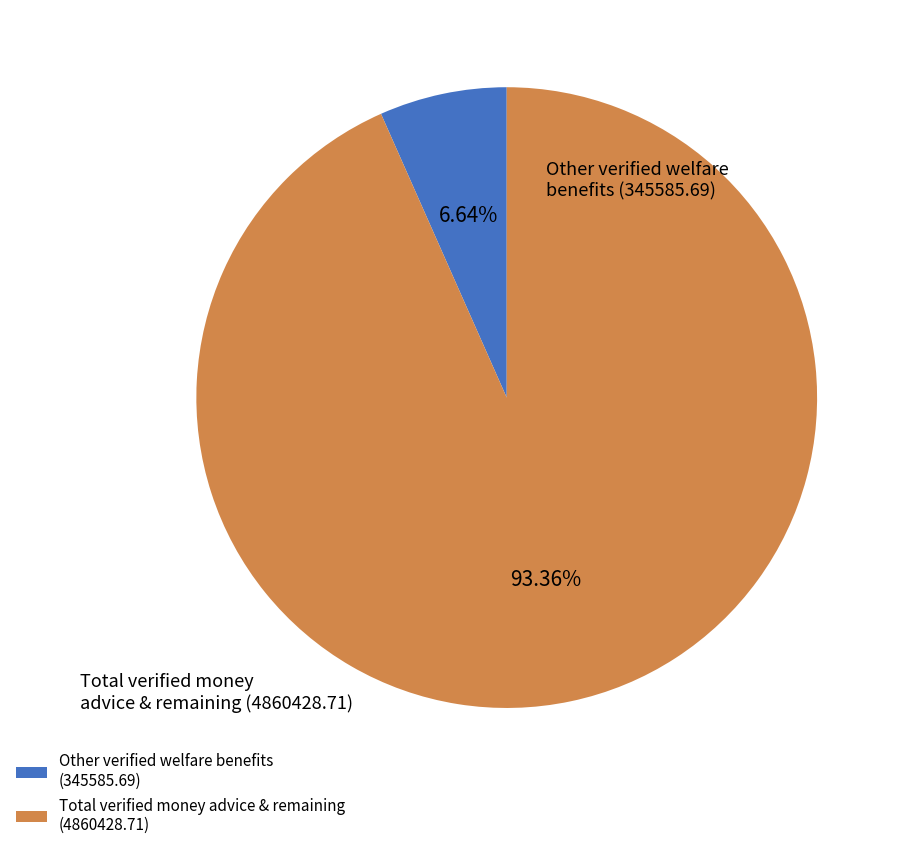

Rank the categories by value from lowest to highest.

Other verified welfare benefits (345585.69), Total verified money advice & remaining (4860428.71)